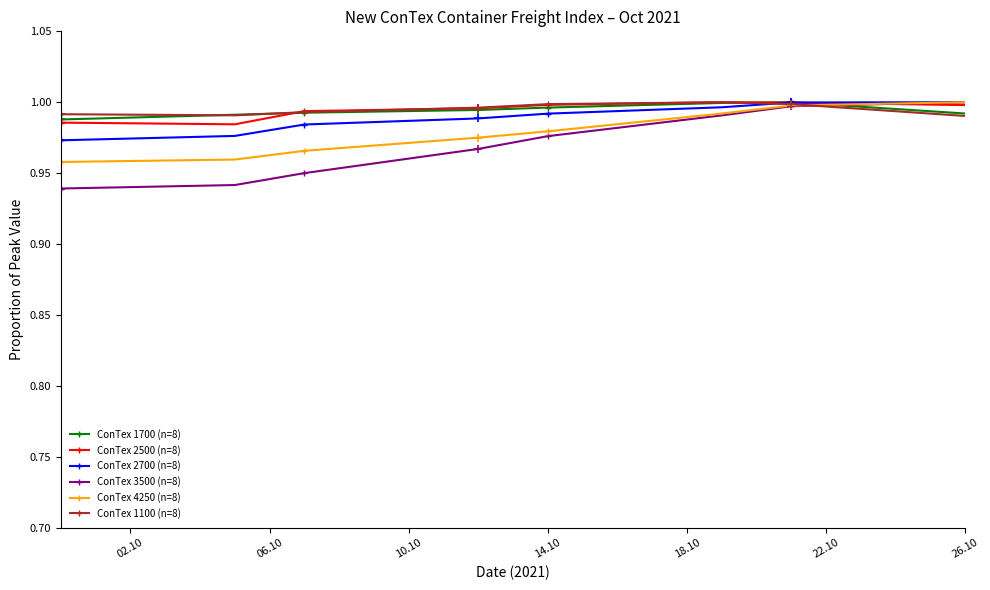

At how many categories does at least one series exceed 0?

8